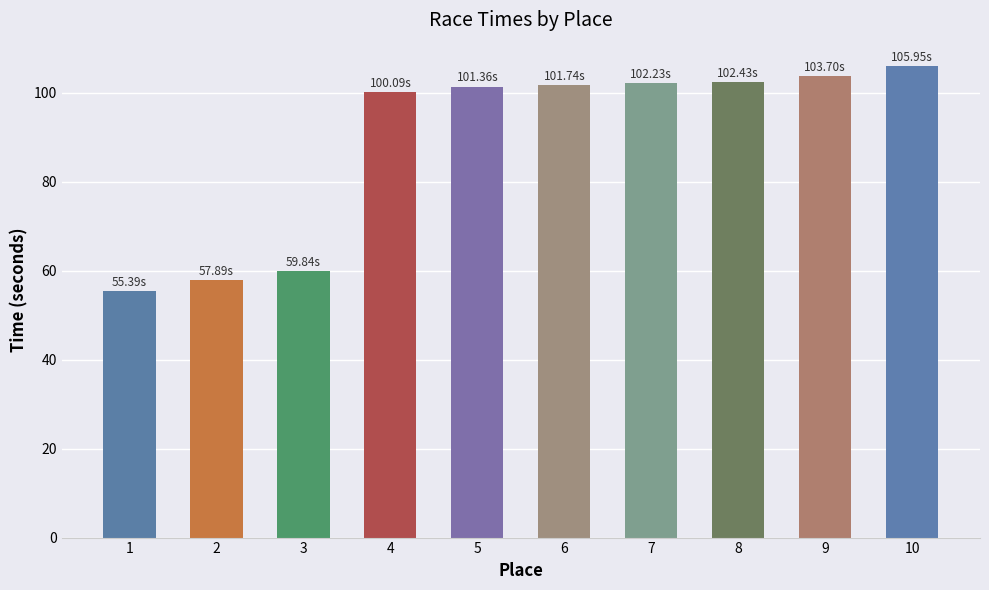

What is the ratio of the value at 8 to the value at 2?

1.8